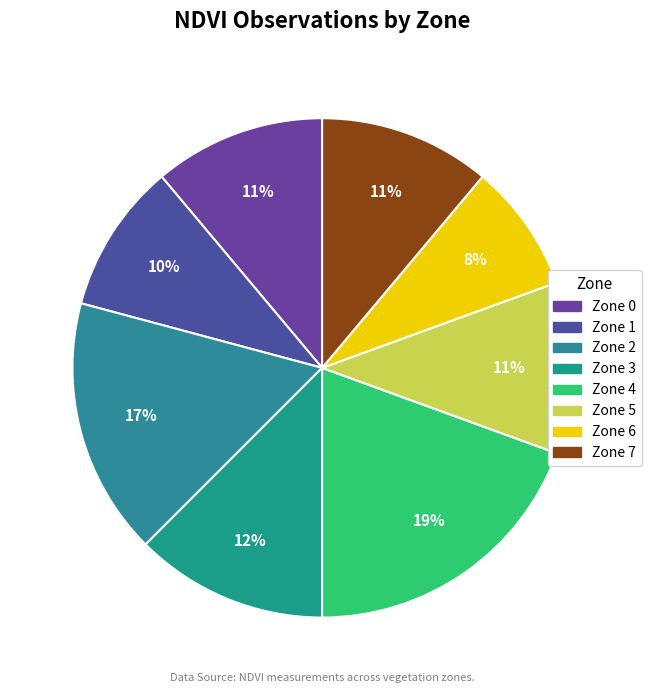

To the nearest percent, what portion does Zone 6 represent?

8%